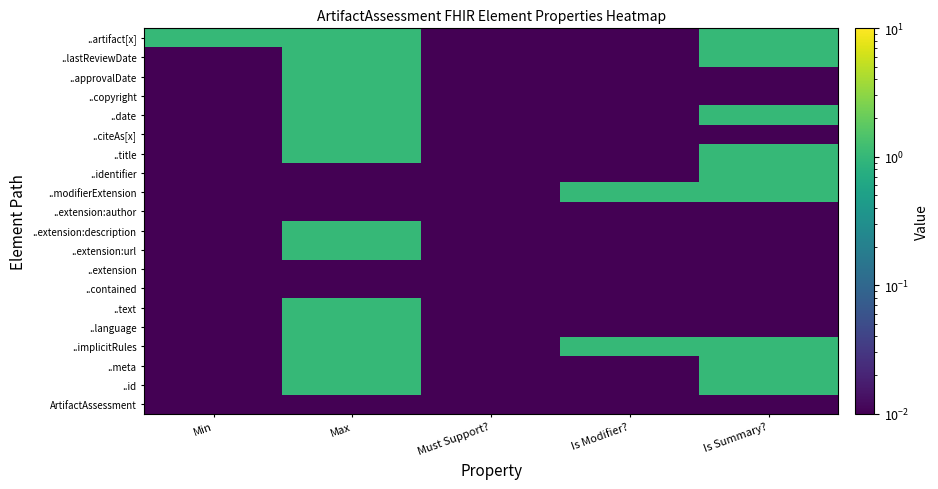

Reading left to right, extract all data points from this chart.

ArtifactAssessment: Min=0.0	Max=0.0	Must Support?=0.0	Is Modifier?=0.0	Is Summary?=0.0
..id: Min=0.0	Max=1.0	Must Support?=0.0	Is Modifier?=0.0	Is Summary?=1.0
..meta: Min=0.0	Max=1.0	Must Support?=0.0	Is Modifier?=0.0	Is Summary?=1.0
..implicitRules: Min=0.0	Max=1.0	Must Support?=0.0	Is Modifier?=1.0	Is Summary?=1.0
..language: Min=0.0	Max=1.0	Must Support?=0.0	Is Modifier?=0.0	Is Summary?=0.0
..text: Min=0.0	Max=1.0	Must Support?=0.0	Is Modifier?=0.0	Is Summary?=0.0
..contained: Min=0.0	Max=0.0	Must Support?=0.0	Is Modifier?=0.0	Is Summary?=0.0
..extension: Min=0.0	Max=0.0	Must Support?=0.0	Is Modifier?=0.0	Is Summary?=0.0
..extension:url: Min=0.0	Max=1.0	Must Support?=0.0	Is Modifier?=0.0	Is Summary?=0.0
..extension:description: Min=0.0	Max=1.0	Must Support?=0.0	Is Modifier?=0.0	Is Summary?=0.0
..extension:author: Min=0.0	Max=0.0	Must Support?=0.0	Is Modifier?=0.0	Is Summary?=0.0
..modifierExtension: Min=0.0	Max=0.0	Must Support?=0.0	Is Modifier?=1.0	Is Summary?=1.0
..identifier: Min=0.0	Max=0.0	Must Support?=0.0	Is Modifier?=0.0	Is Summary?=1.0
..title: Min=0.0	Max=1.0	Must Support?=0.0	Is Modifier?=0.0	Is Summary?=1.0
..citeAs[x]: Min=0.0	Max=1.0	Must Support?=0.0	Is Modifier?=0.0	Is Summary?=0.0
..date: Min=0.0	Max=1.0	Must Support?=0.0	Is Modifier?=0.0	Is Summary?=1.0
..copyright: Min=0.0	Max=1.0	Must Support?=0.0	Is Modifier?=0.0	Is Summary?=0.0
..approvalDate: Min=0.0	Max=1.0	Must Support?=0.0	Is Modifier?=0.0	Is Summary?=0.0
..lastReviewDate: Min=0.0	Max=1.0	Must Support?=0.0	Is Modifier?=0.0	Is Summary?=1.0
..artifact[x]: Min=1.0	Max=1.0	Must Support?=0.0	Is Modifier?=0.0	Is Summary?=1.0